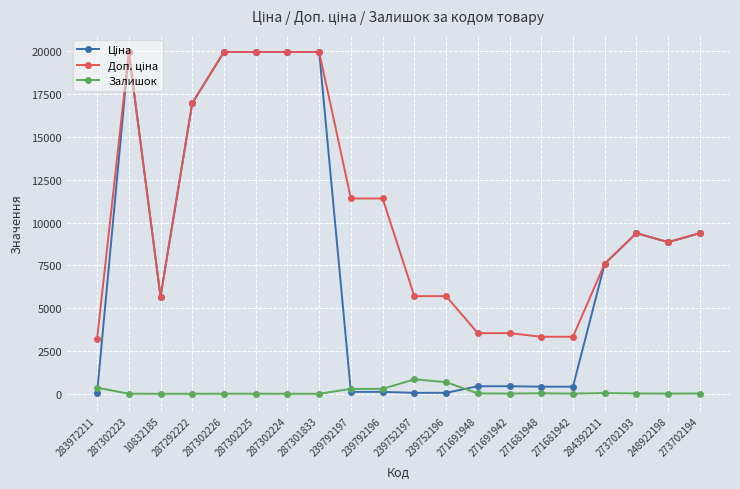

What is the maximum value shown in the chart?

19964.2